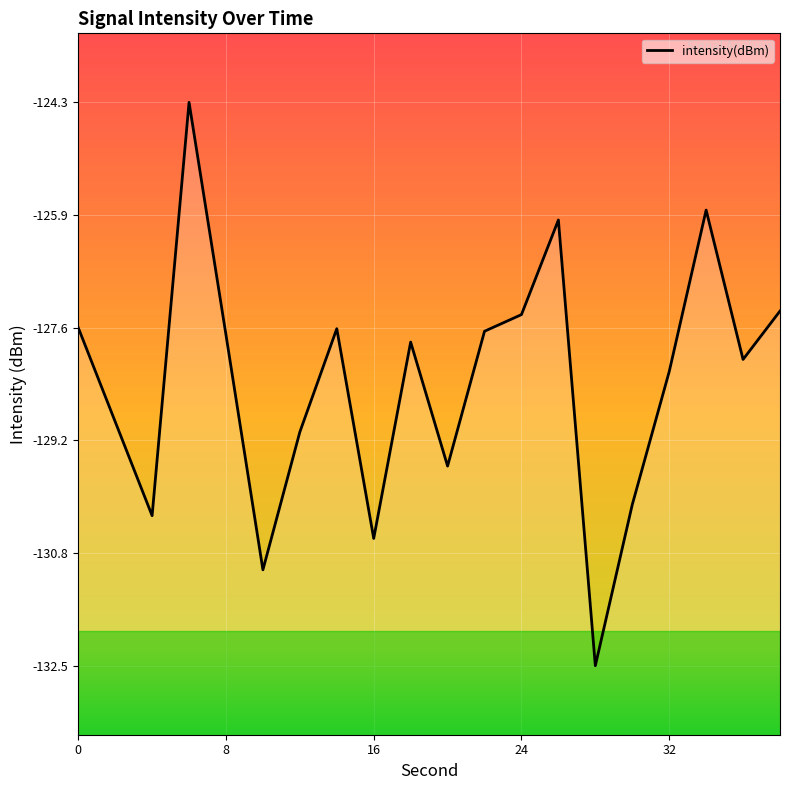

True or false: the data shows -45.0 at 16.

False